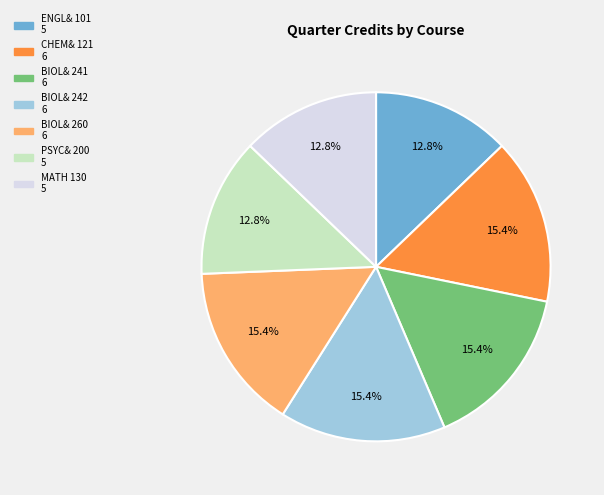

Which has a higher value, BIOL& 242 or ENGL& 101?

BIOL& 242